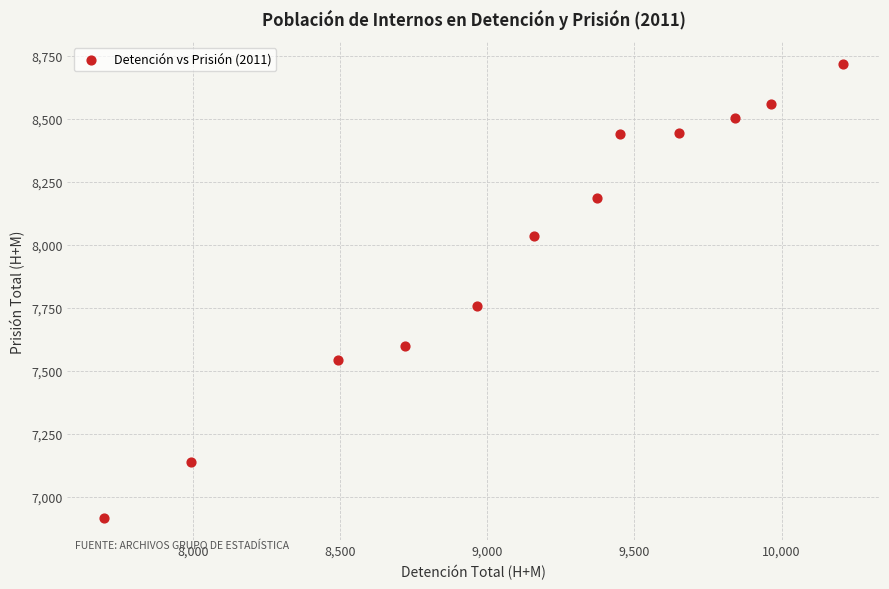

What is the range of Y values (max minus min)?

1798